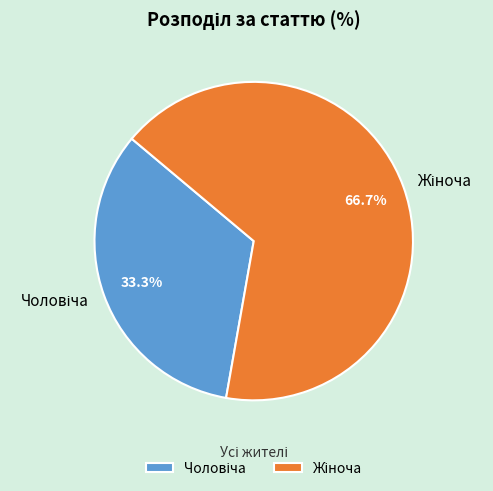

Is there a majority slice in this chart?

Yes